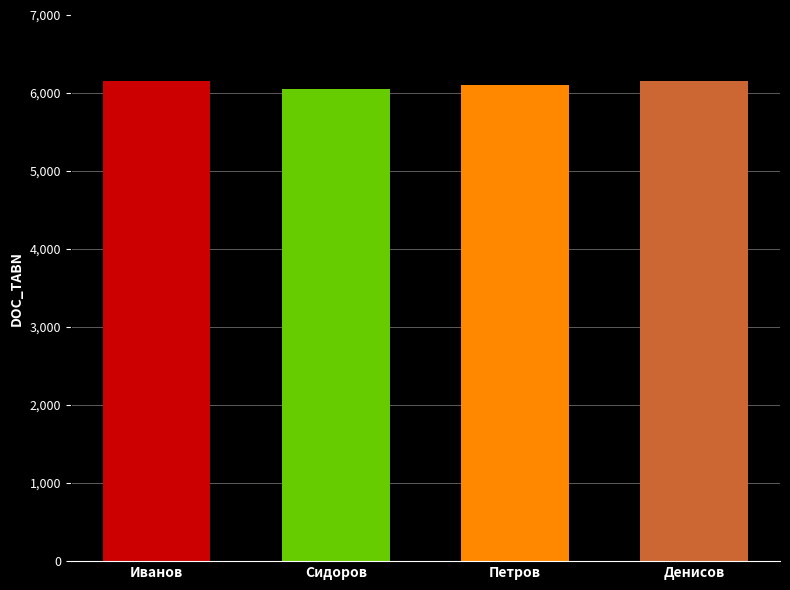

What is the sum of all values?

24479